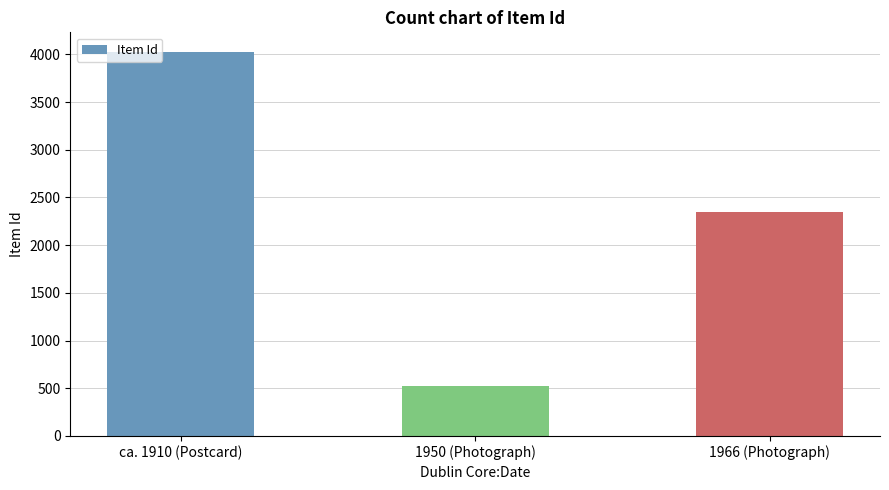

What is the value of the 1st bar from the left?

4030